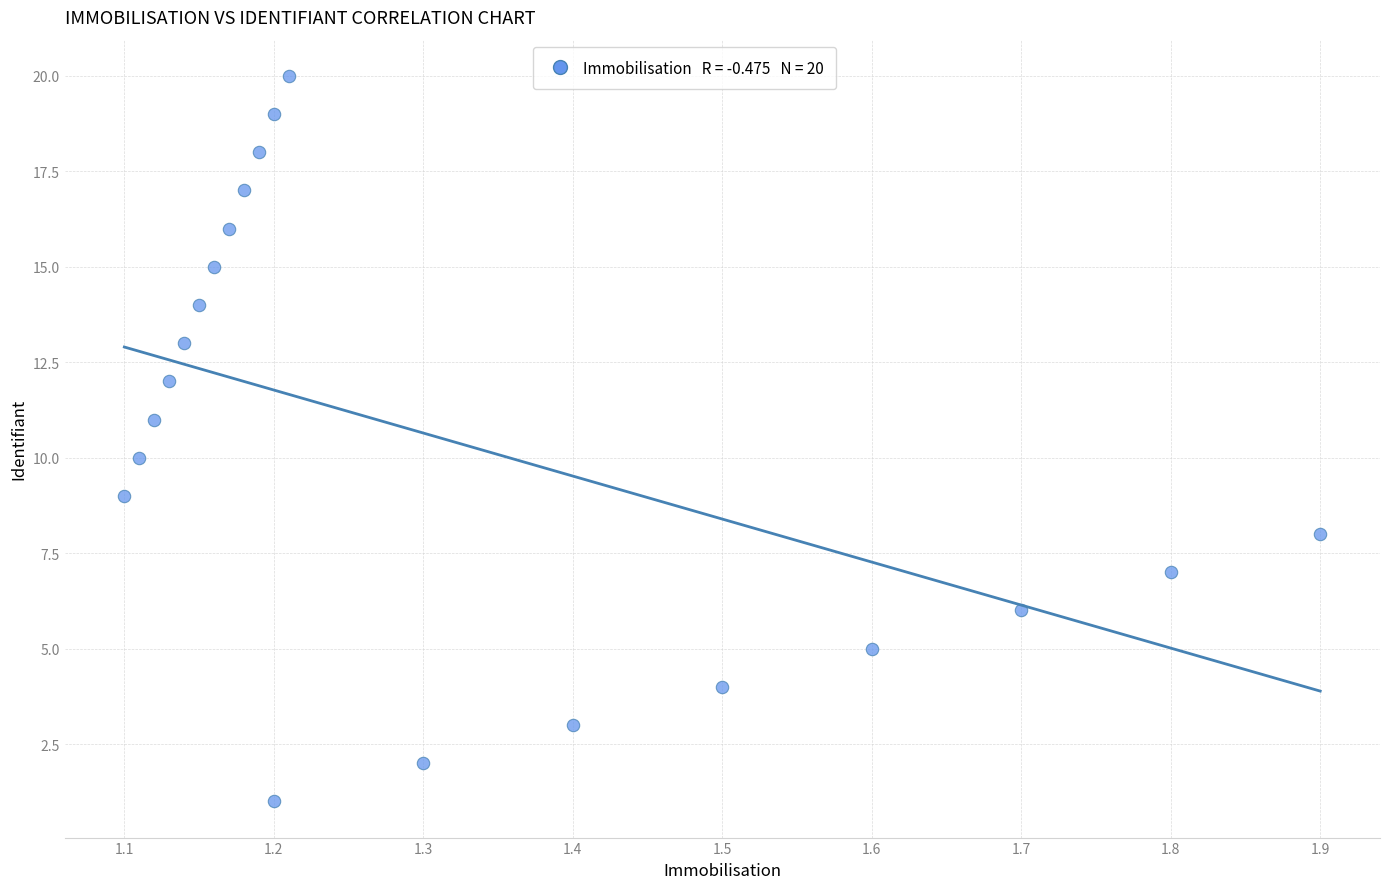

What is the range of Y values (max minus min)?

19